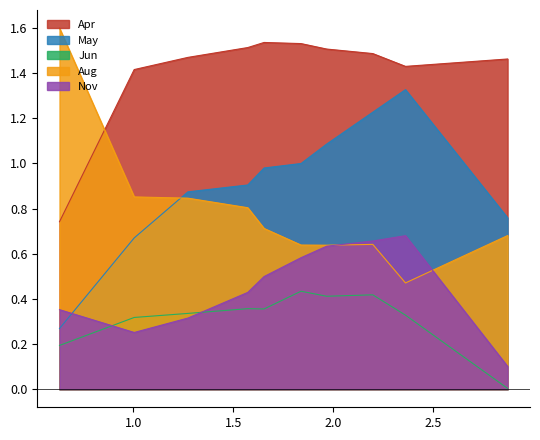

What is the sum of all Nov values?

4.5